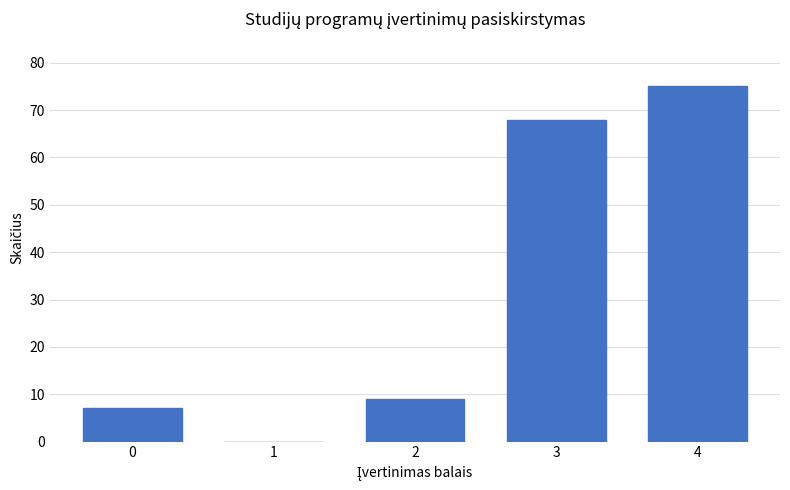

Reading right to left, extract all data points from this chart.

4=75	3=68	2=9	1=0	0=7